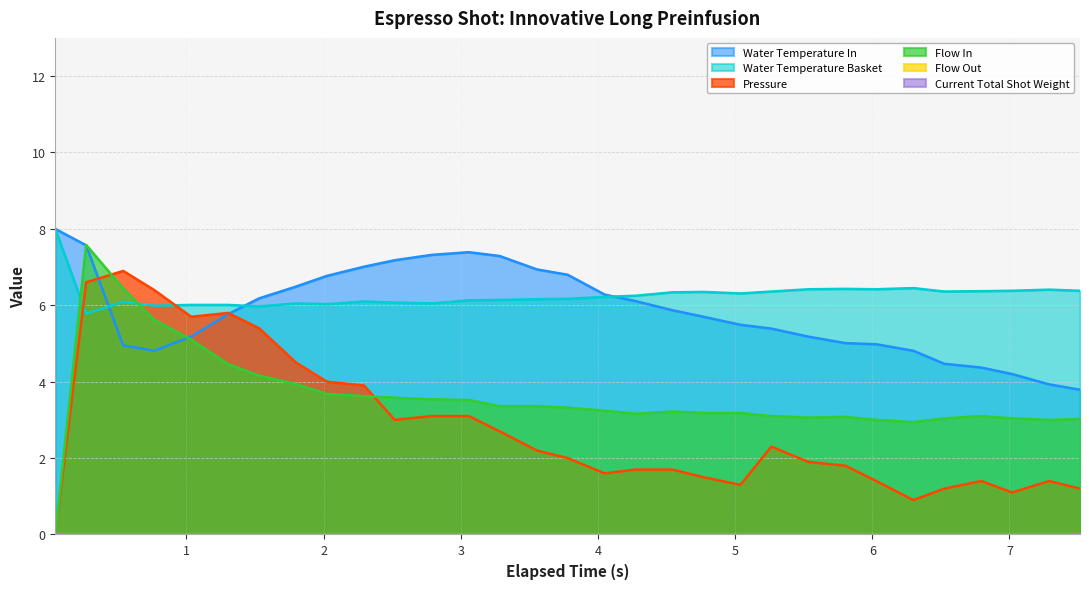

What is the difference between the flow_in values at 1.035 and 5.039?

1.9